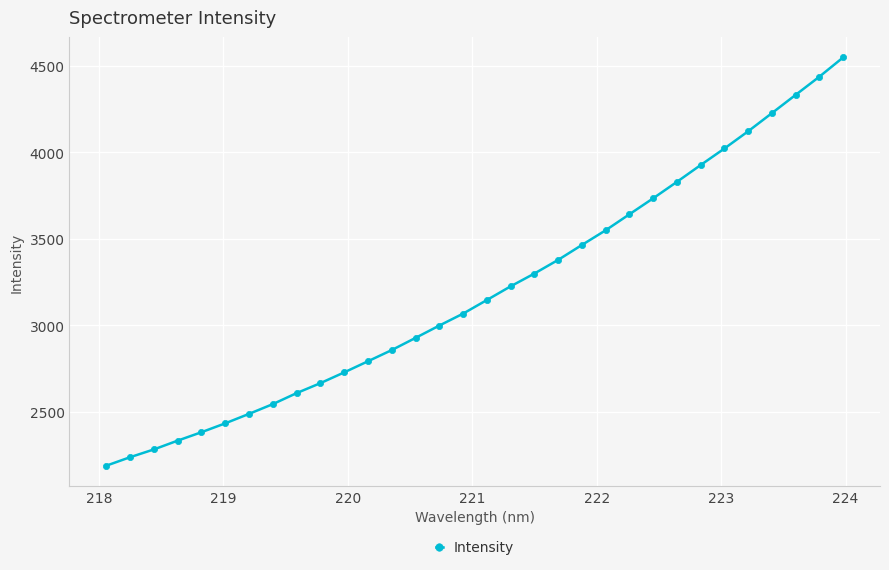

What is the maximum value shown in the chart?

4549.7